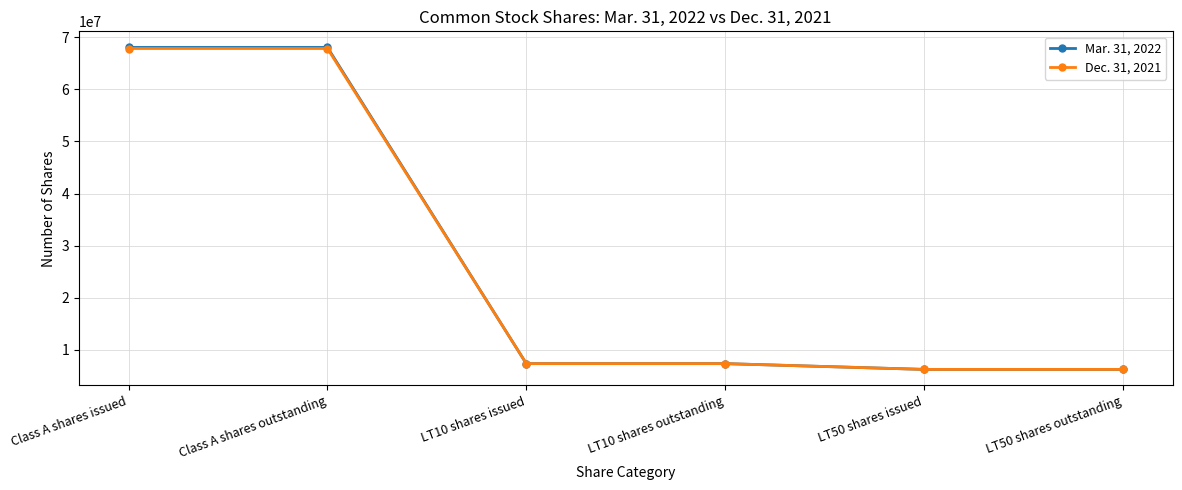

What is the average value of the Dec. 31, 2021 series?

27133620